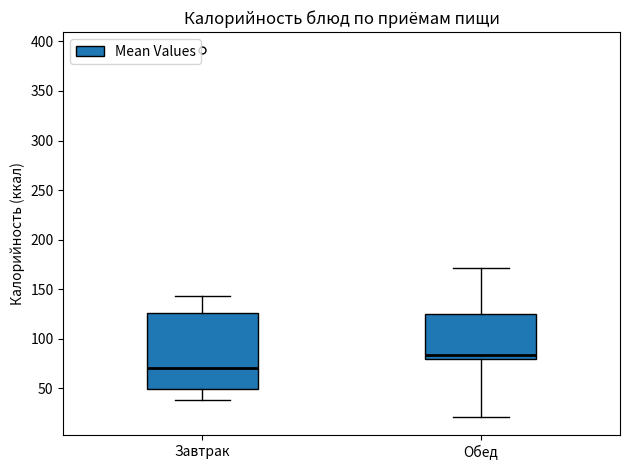

Which box has the highest median line?

Обед